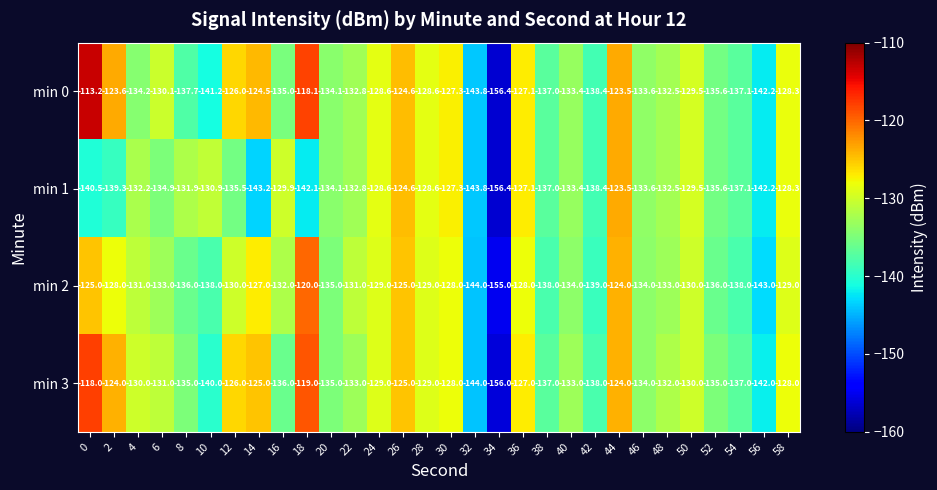

What is the total value across all series at 42?

-553.8